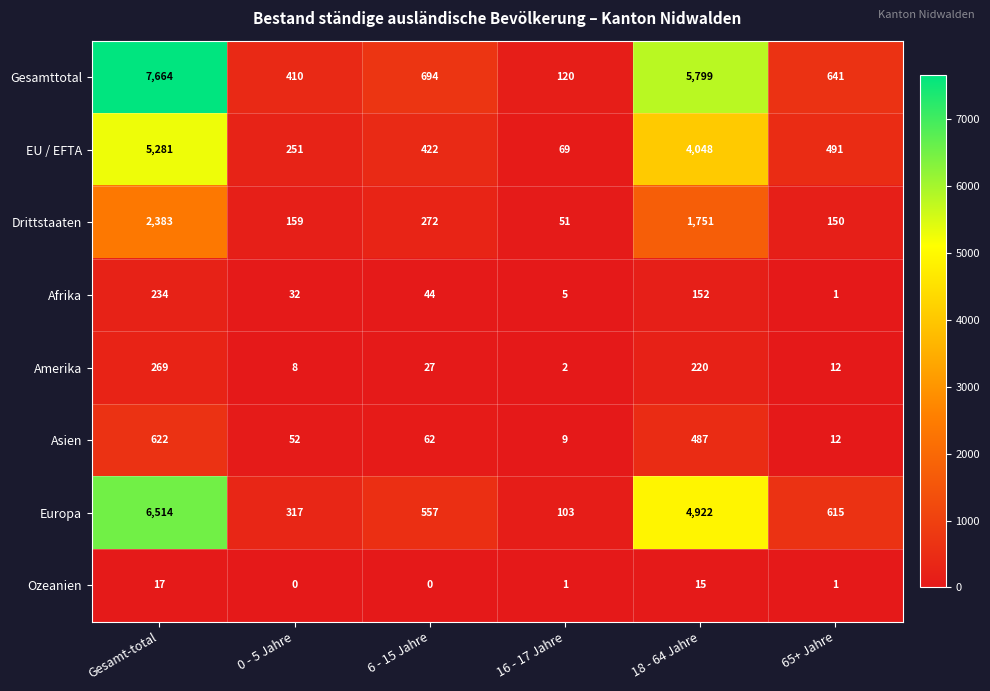

How many distinct data groups are displayed?

8